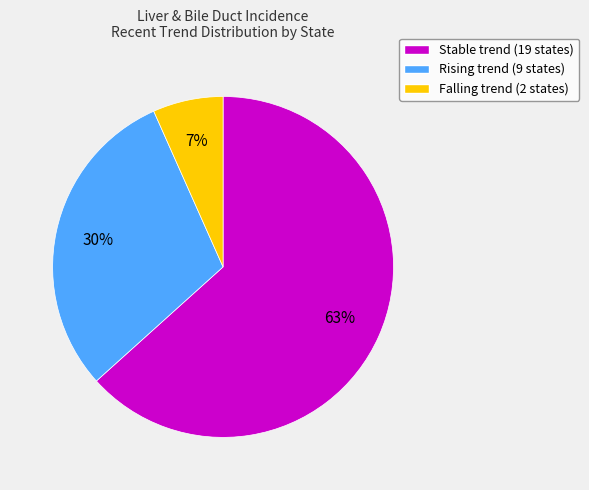

To the nearest percent, what is the average slice percentage?

33%